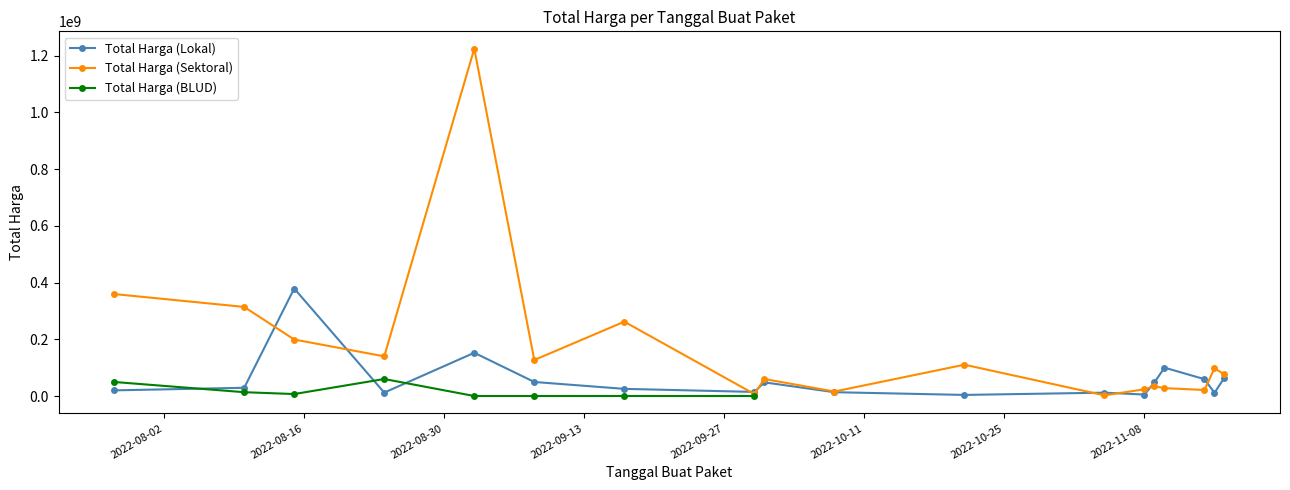

Where is Total Harga (Sektoral) nearest to the value 613538875?

2022-07-28